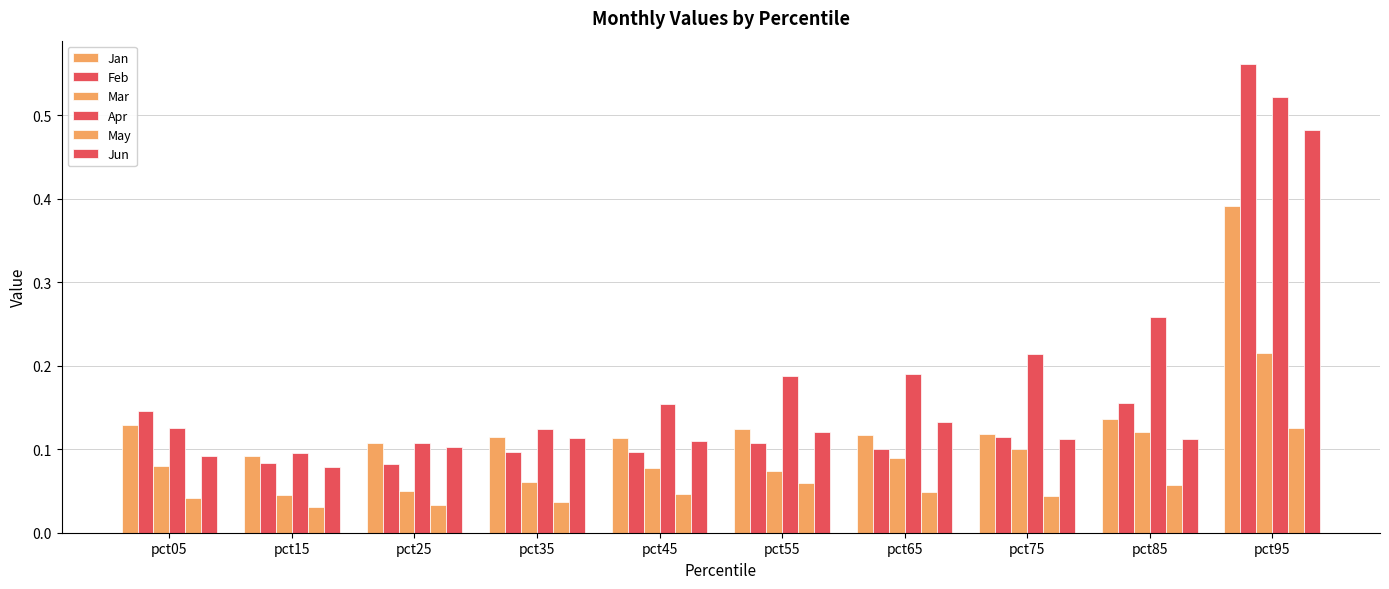

Rank the series at pct25 from highest to lowest value.

Jan, Apr, Jun, Feb, Mar, May